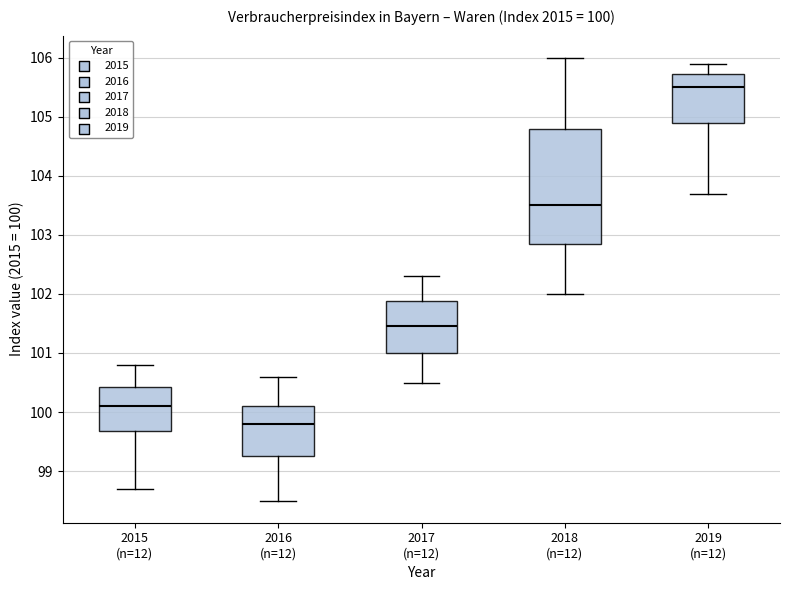

Which box's median line is the lowest?

2016 (n=12)